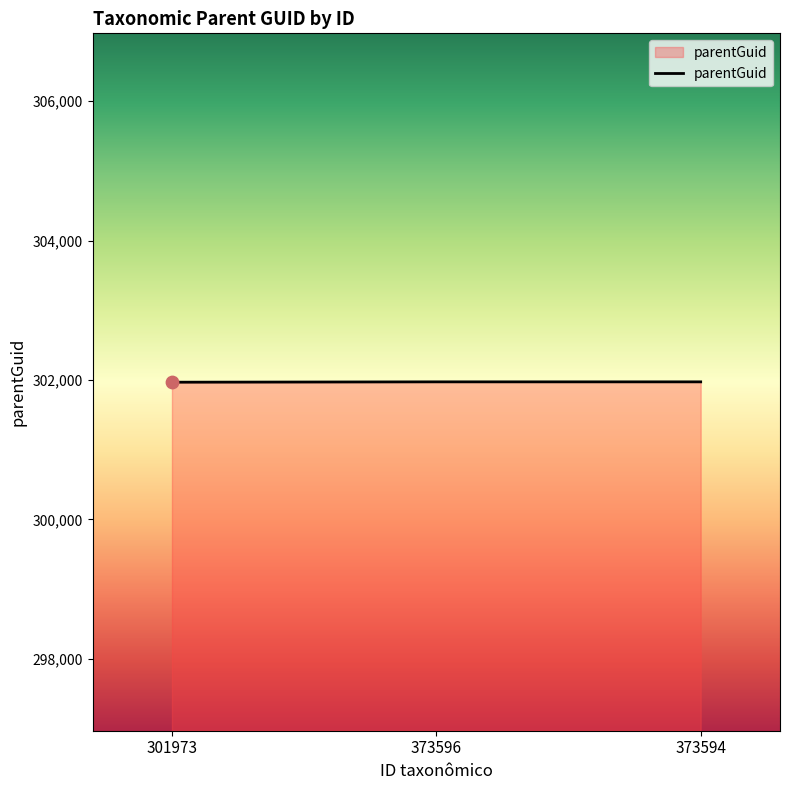

What is the ratio of the value at 373596 to the value at 301973?

1.0